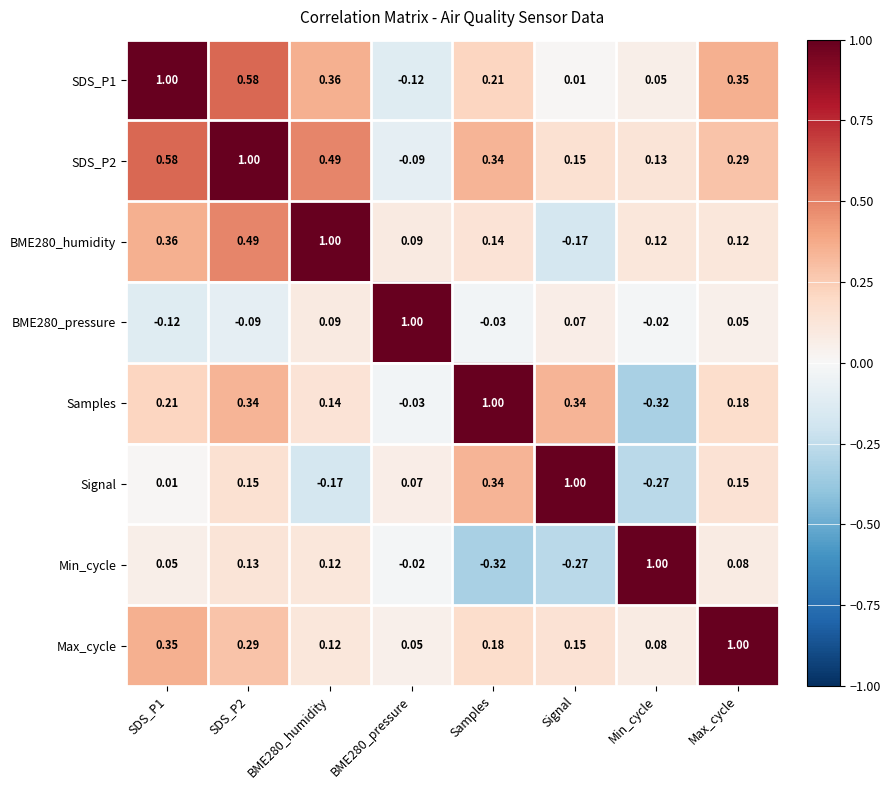

How many distinct data groups are displayed?

8